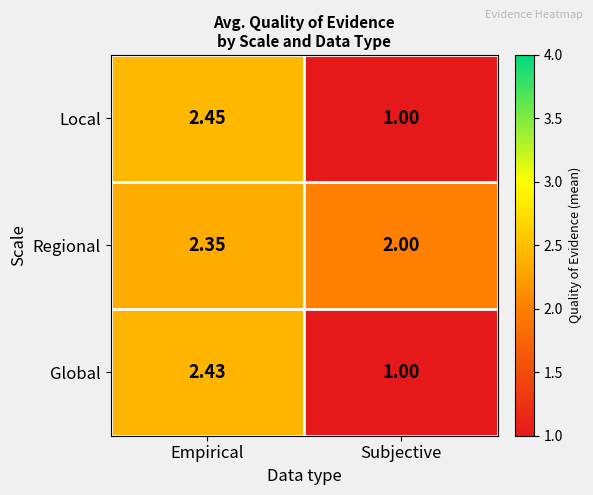

How many series are shown in this chart?

3